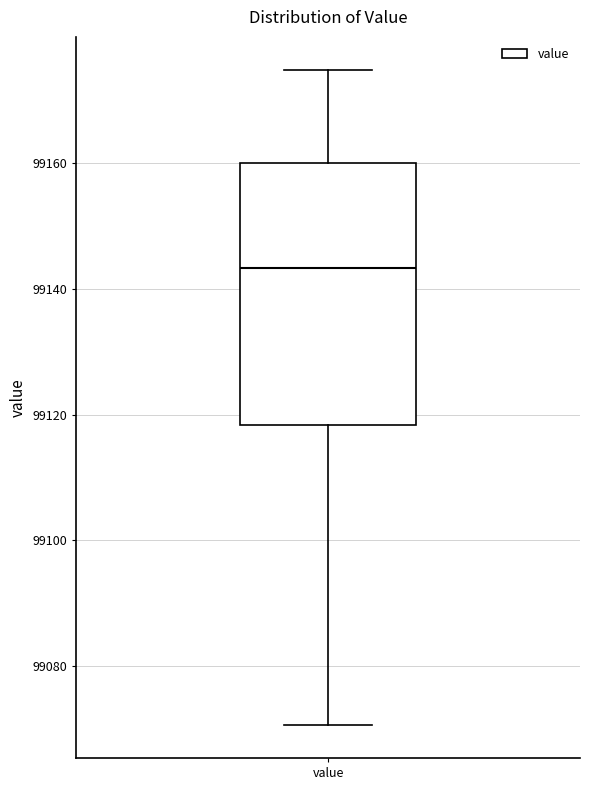

Read this box plot against the y-axis: the position of the median line, the range covered by the box, and the ends of both whiskers. The values are not printed on the chart, so give them approximately, as read against the axis.

median 99144, box 99118 to 99160, whiskers 99070 to 99174